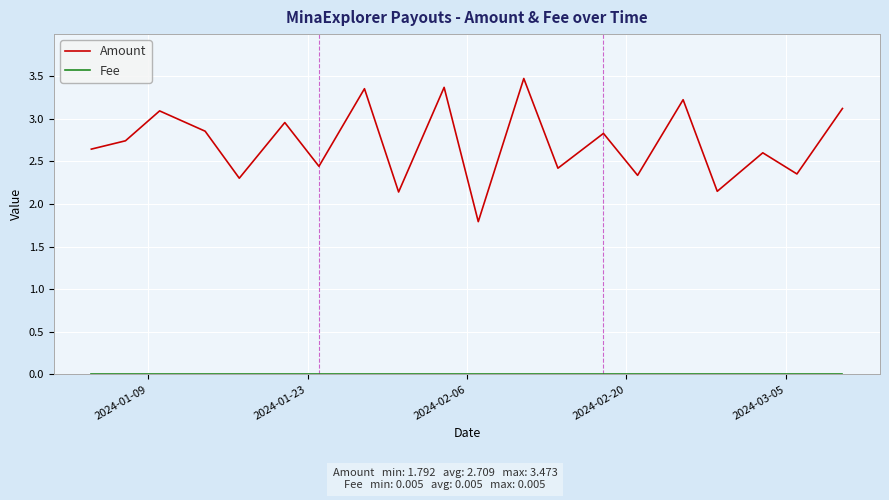

Which series has the largest total across all categories?

Amount